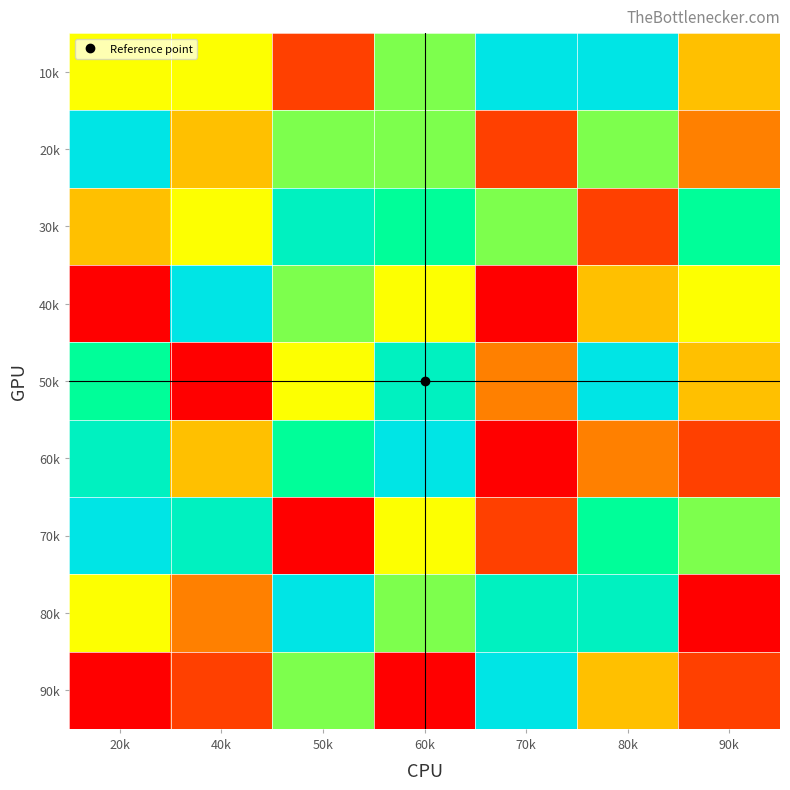

Reading right to left, what are all the values shown in this chart?

10k: 90k=4	80k=9	70k=9	60k=6	50k=2	40k=5	20k=5
20k: 90k=3	80k=6	70k=2	60k=6	50k=6	40k=4	20k=9
30k: 90k=7	80k=2	70k=6	60k=7	50k=8	40k=5	20k=4
40k: 90k=5	80k=4	70k=1	60k=5	50k=6	40k=9	20k=1
50k: 90k=4	80k=9	70k=3	60k=8	50k=5	40k=1	20k=7
60k: 90k=2	80k=3	70k=1	60k=9	50k=7	40k=4	20k=8
70k: 90k=6	80k=7	70k=2	60k=5	50k=1	40k=8	20k=9
80k: 90k=1	80k=8	70k=8	60k=6	50k=9	40k=3	20k=5
90k: 90k=2	80k=4	70k=9	60k=1	50k=6	40k=2	20k=1